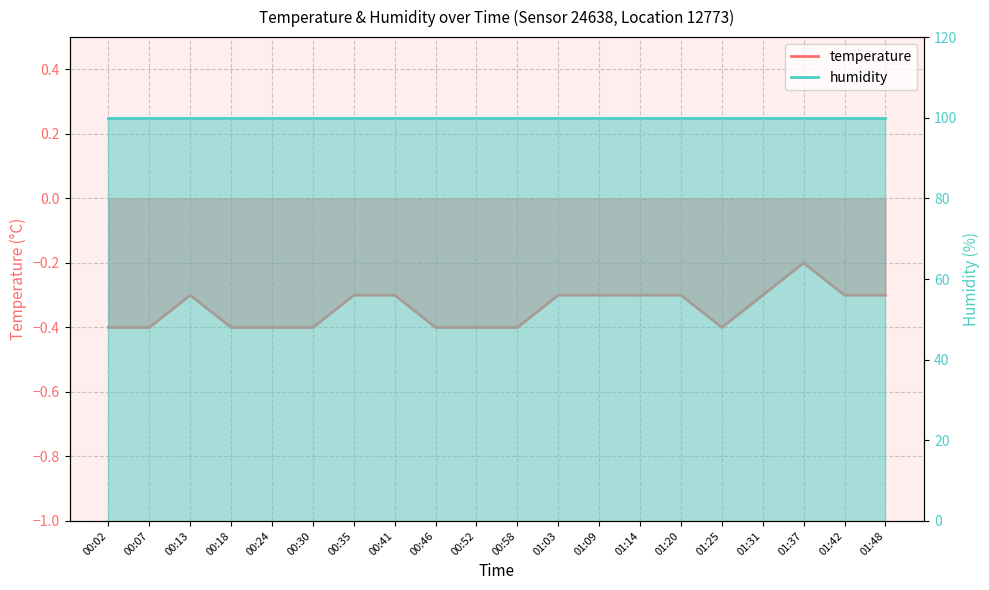

Reading left to right, extract all data points from this chart.

00:02=-0.4	00:07=-0.4	00:13=-0.3	00:18=-0.4	00:24=-0.4	00:30=-0.4	00:35=-0.3	00:41=-0.3	00:46=-0.4	00:52=-0.4	00:58=-0.4	01:03=-0.3	01:09=-0.3	01:14=-0.3	01:20=-0.3	01:25=-0.4	01:31=-0.3	01:37=-0.2	01:42=-0.3	01:48=-0.3